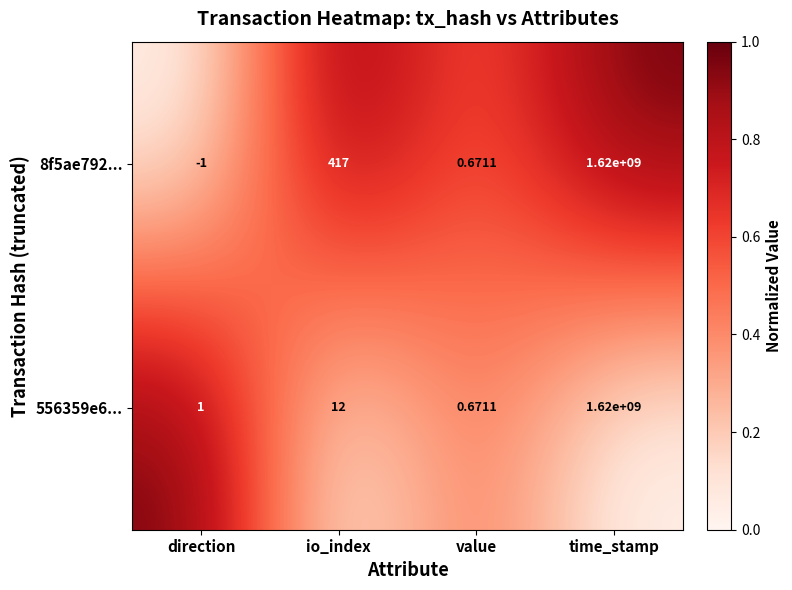

Where is 556359e6... nearest to the value 810000000?

io_index